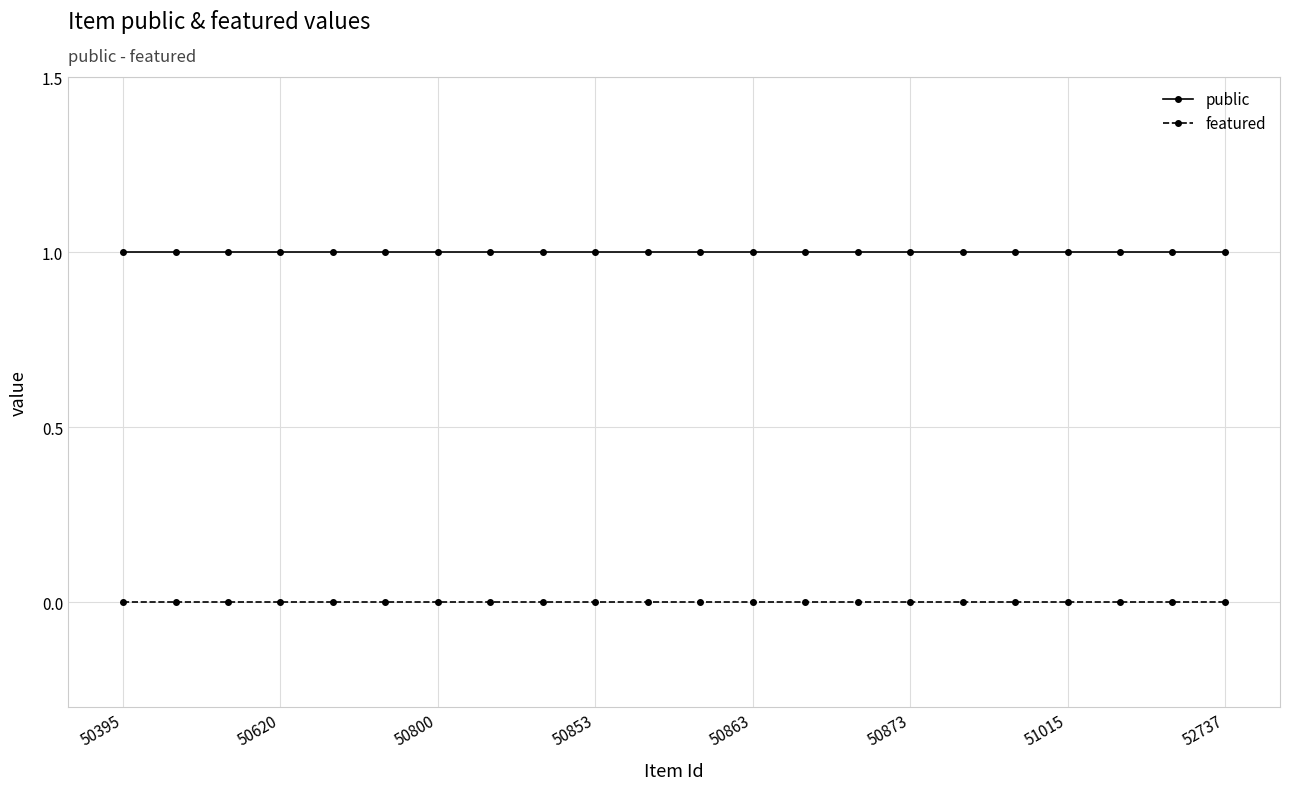

Rank the series by their average value, from highest to lowest.

public, featured